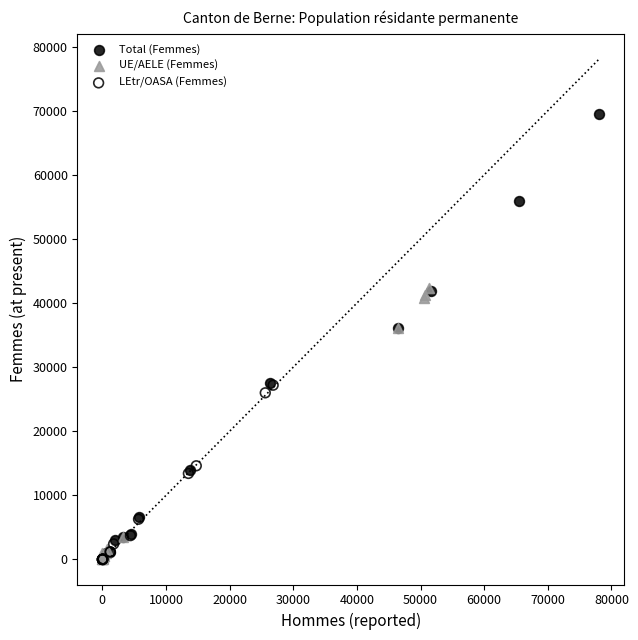

Which series has the widest spread of Y values?

Total (Femmes)